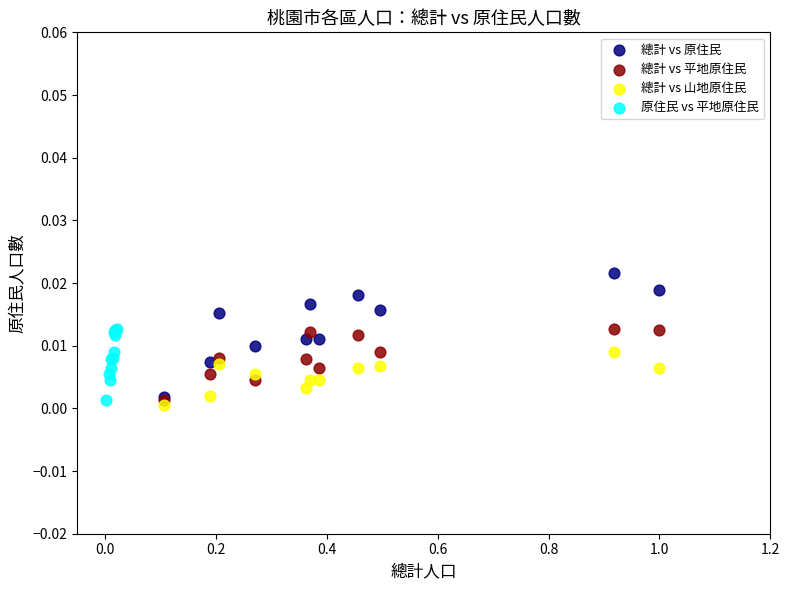

Which series contains the highest Y value?

總計 vs 原住民